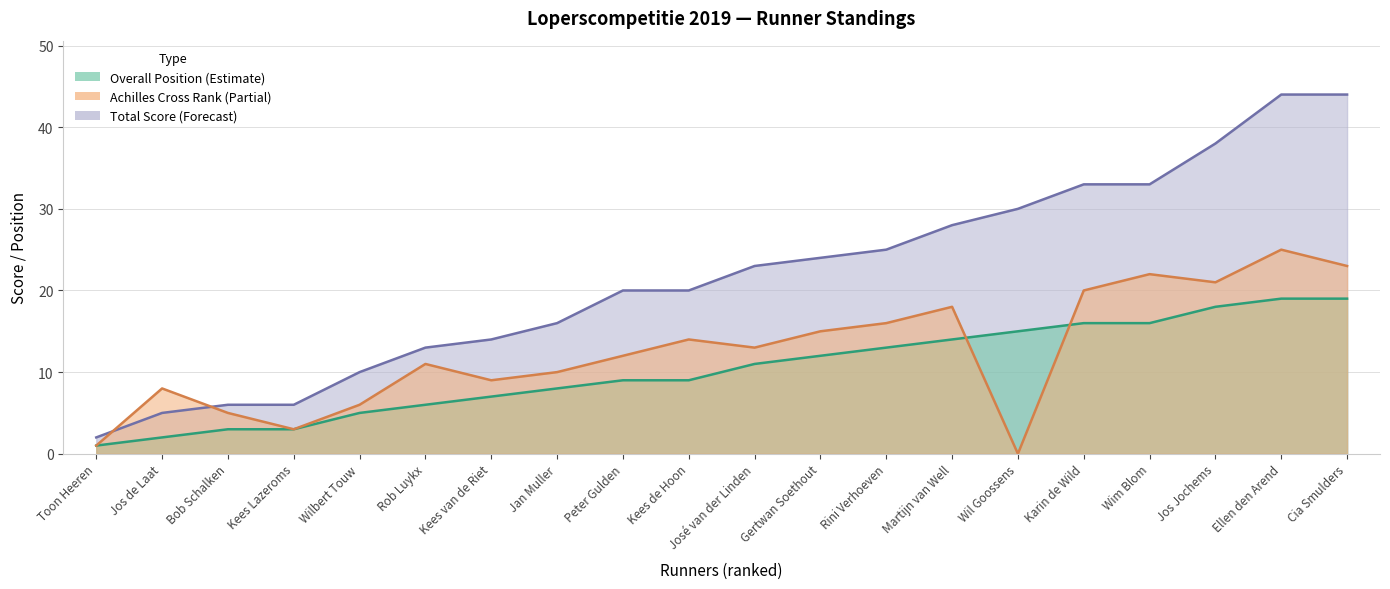

How many lines are shown in the chart?

3